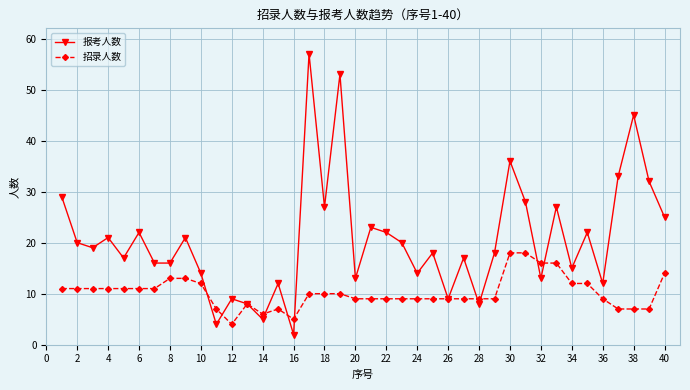

What is the sum of all 招录人数 values?

408